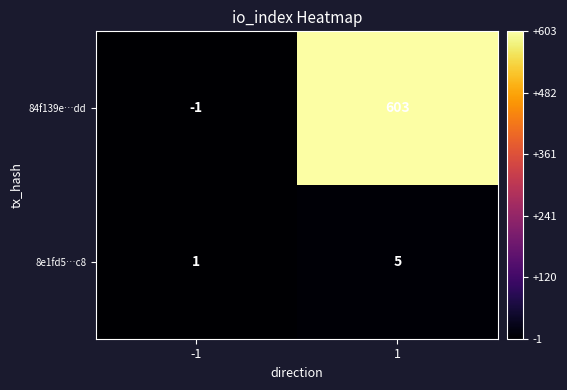

Reading left to right, transcribe all the data shown in this chart.

84f139e…dd: -1=-1	1=603
8e1fd5…c8: -1=1	1=5